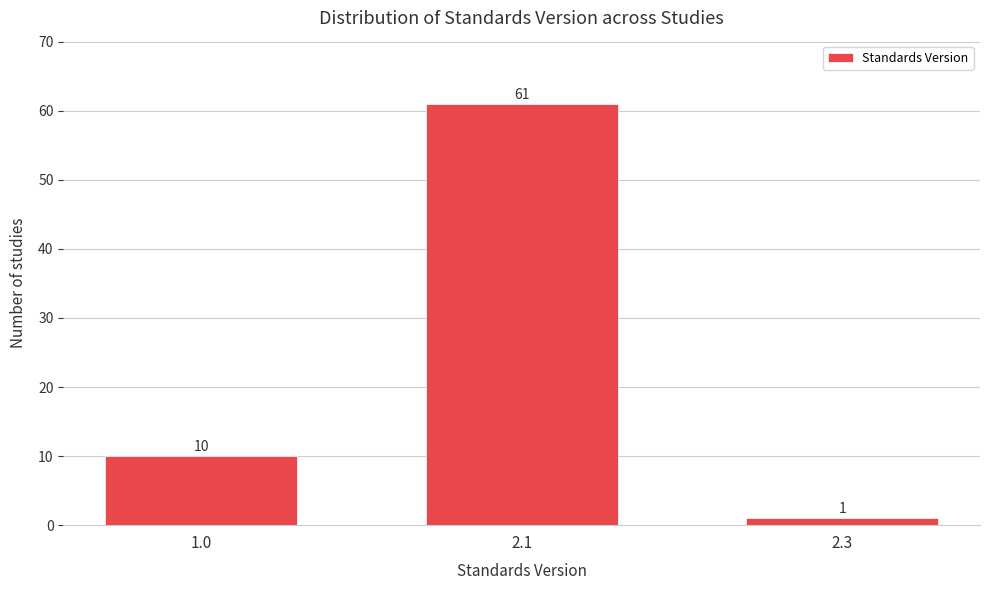

Reading right to left, list all the values displayed in this chart.

1	61	10